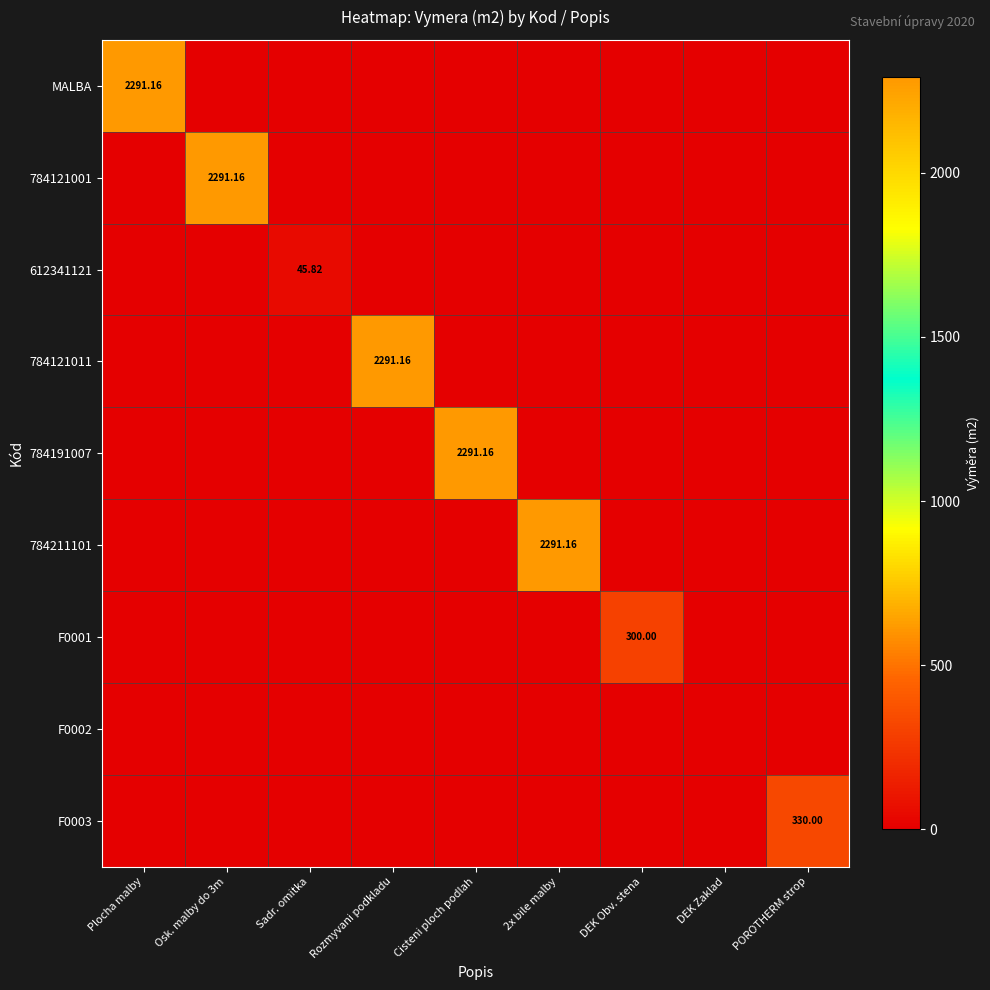

Rank the series by their maximum value, from lowest to highest.

F0002, 612341121, F0001, F0003, MALBA, 784121001, 784121011, 784191007, 784211101